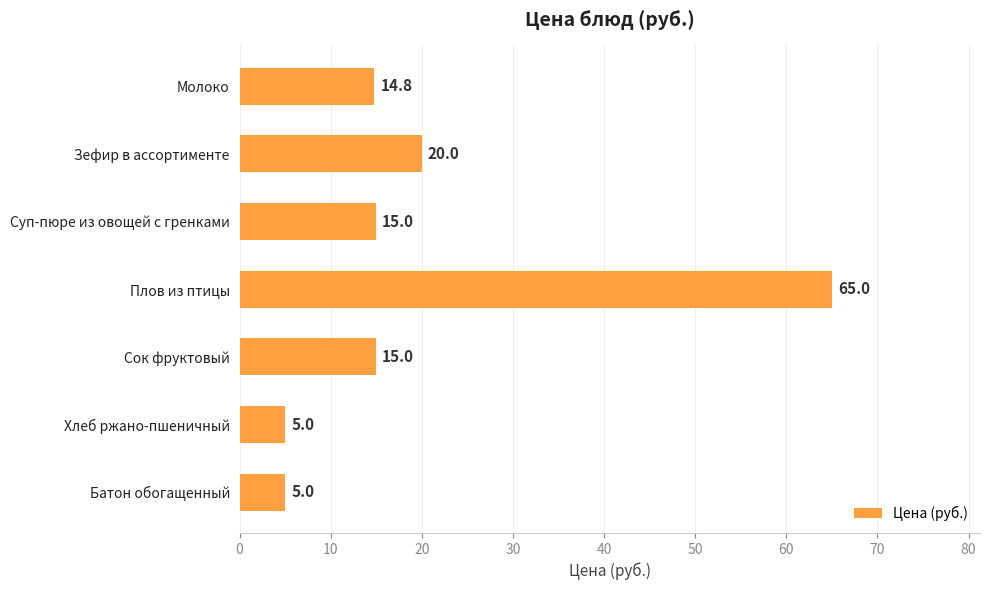

Reading top to bottom, list all the values displayed in this chart.

Молоко=14.8	Зефир в ассортименте=20.0	Суп-пюре из овощей с гренками=15.0	Плов из птицы=65.0	Сок фруктовый=15.0	Хлеб ржано-пшеничный=5.0	Батон обогащенный=5.0